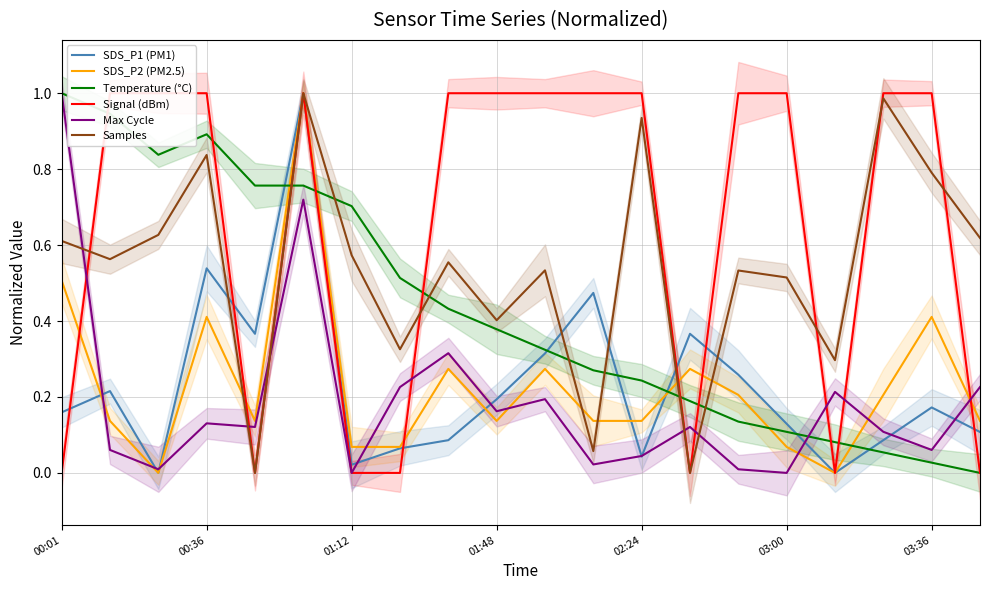

What is the maximum value shown in the chart?

1.0